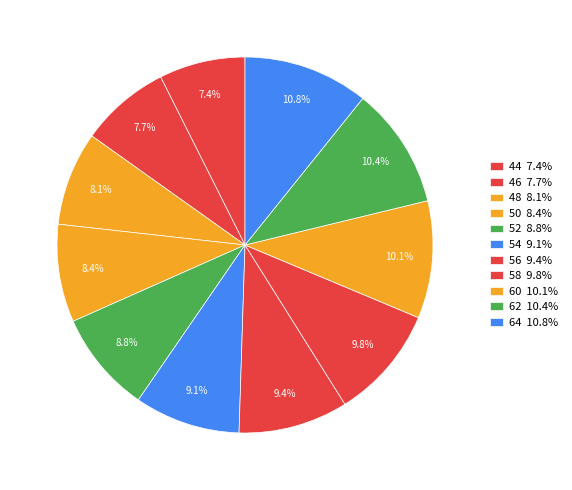

To the nearest percent, what portion does 56 represent?

9%